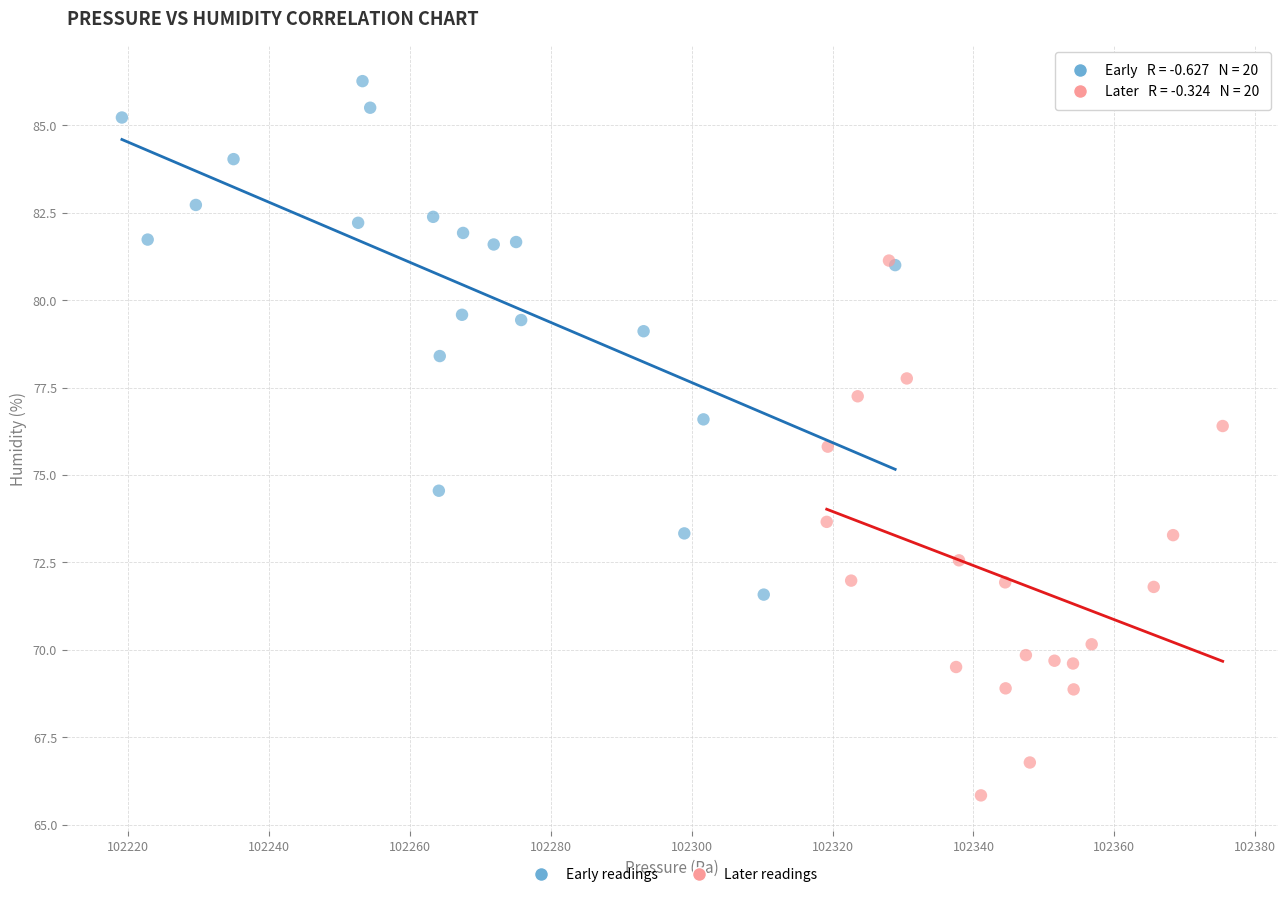

Which series reaches the maximum Y coordinate?

Early readings